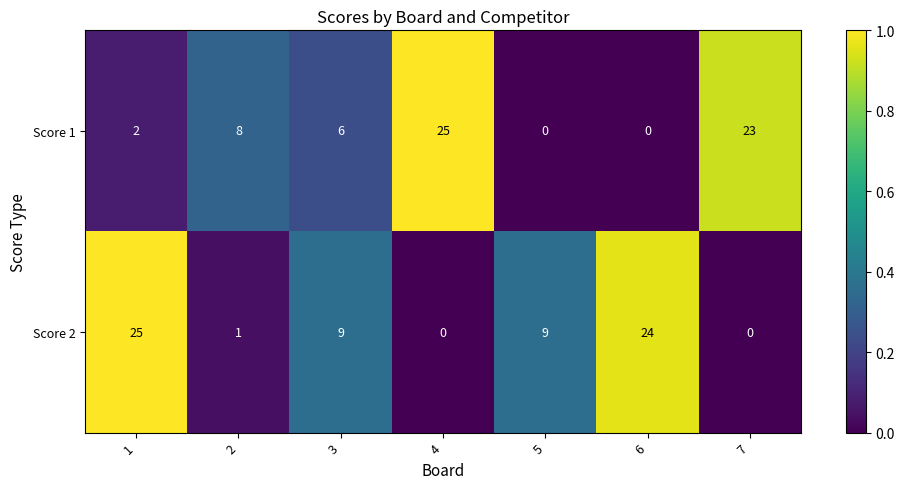

At which label does Score 1 reach its peak?

4